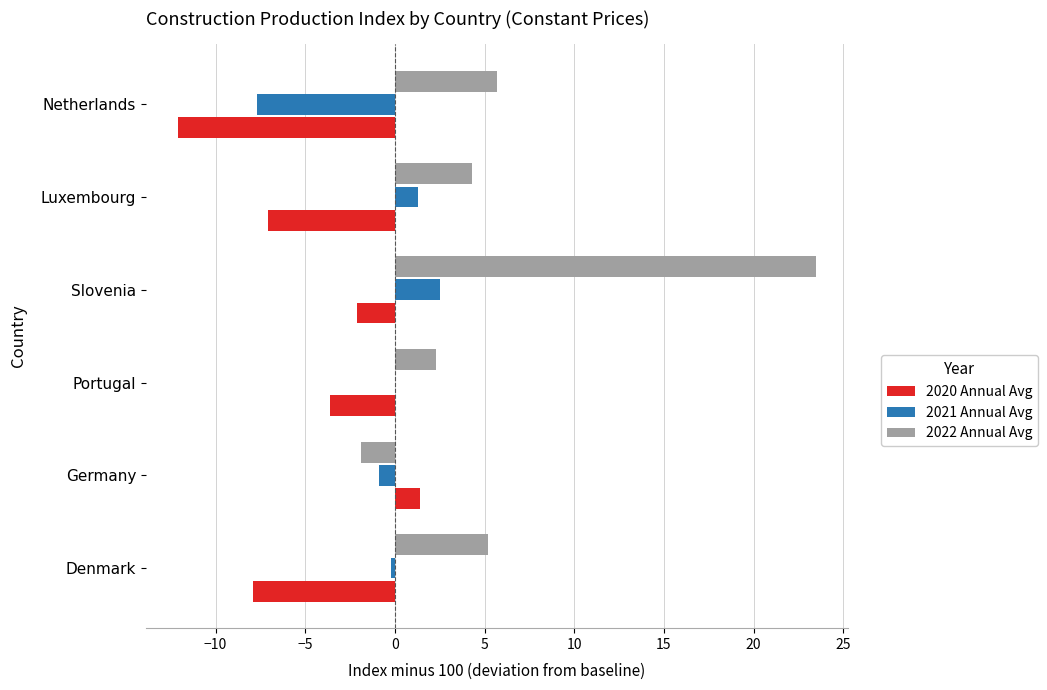

What are all the series names shown in the legend?

2020 Annual Avg, 2021 Annual Avg, 2022 Annual Avg